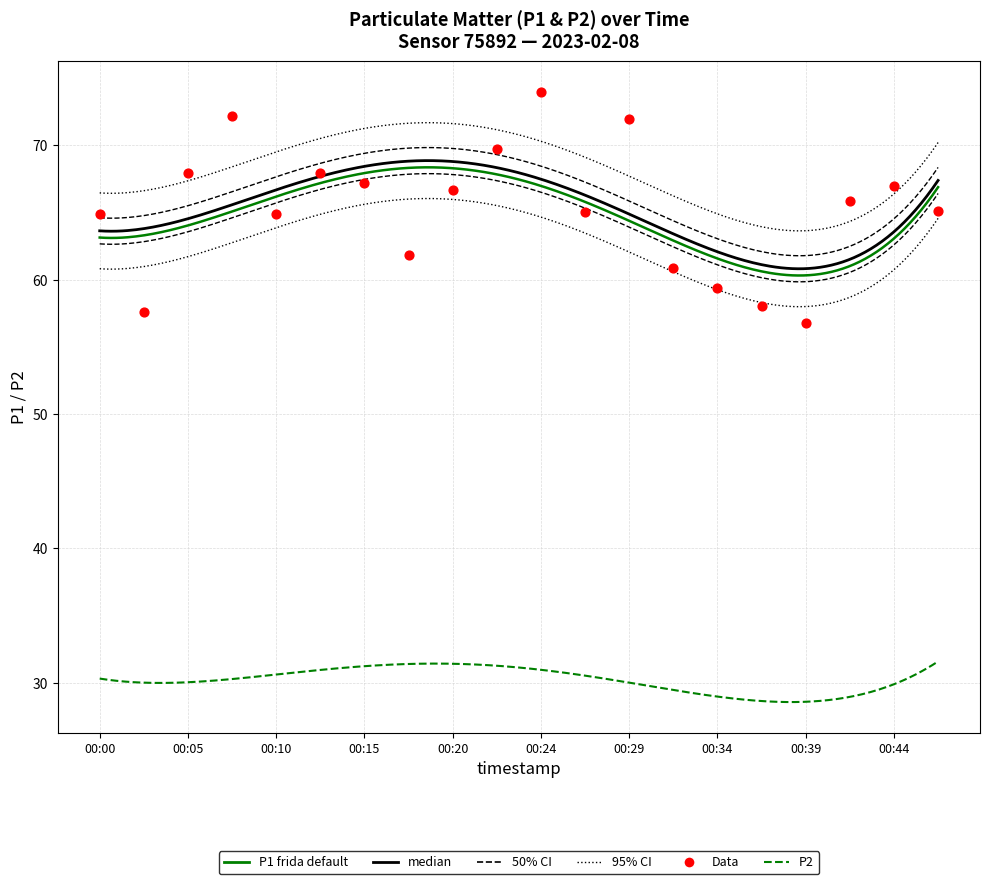

Approximately how many times larger is the value at 00:37 compared to 00:15?

0.9